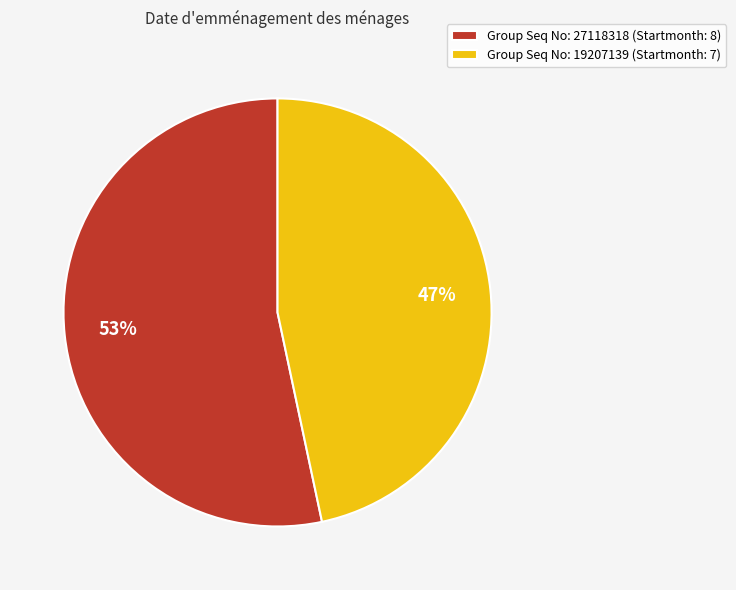

Rank the categories by value from lowest to highest.

Group Seq No: 19207139 (Startmonth: 7), Group Seq No: 27118318 (Startmonth: 8)